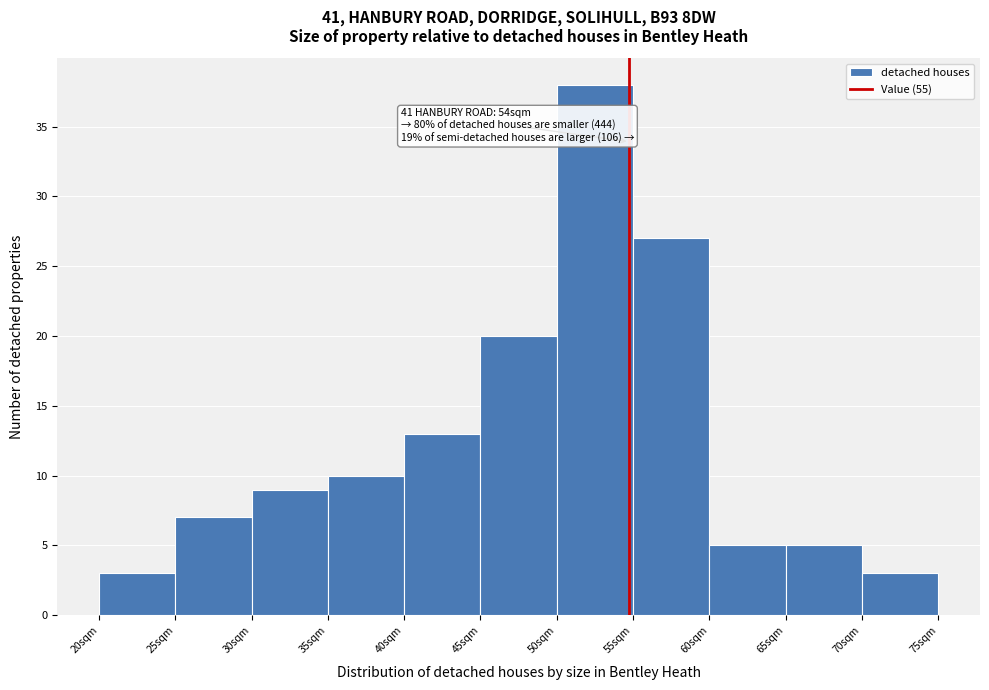

Which range on the x-axis has the tallest bar?

50 to 55